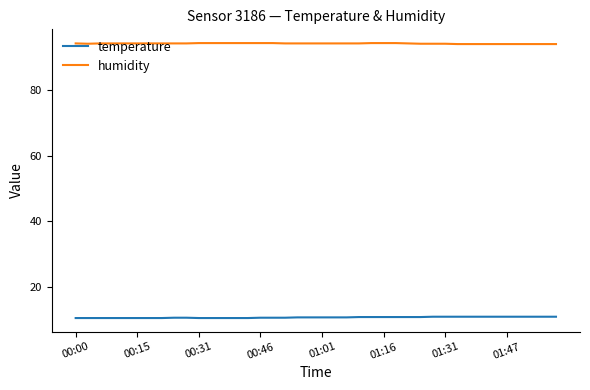

True or false: temperature and humidity cross at least once.

False